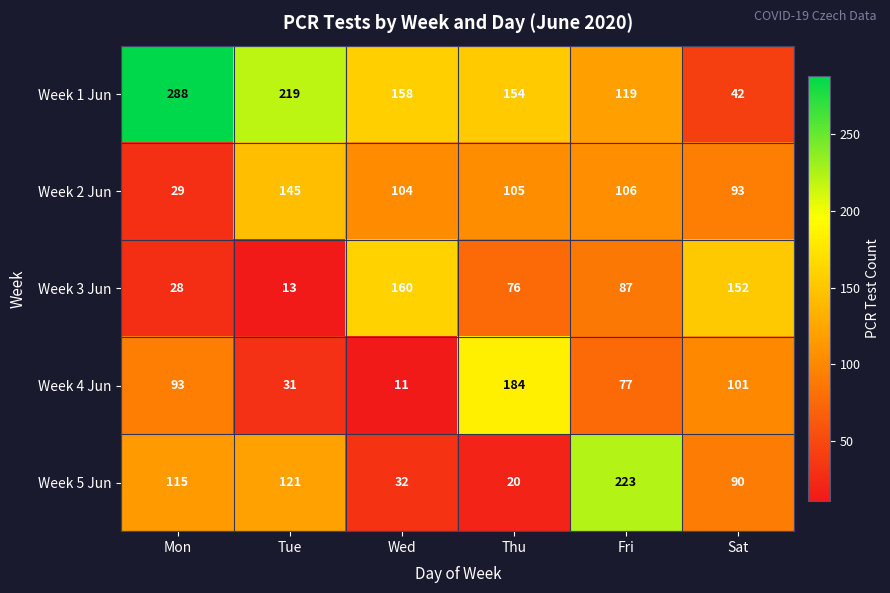

At how many categories does at least one series exceed 37?

6